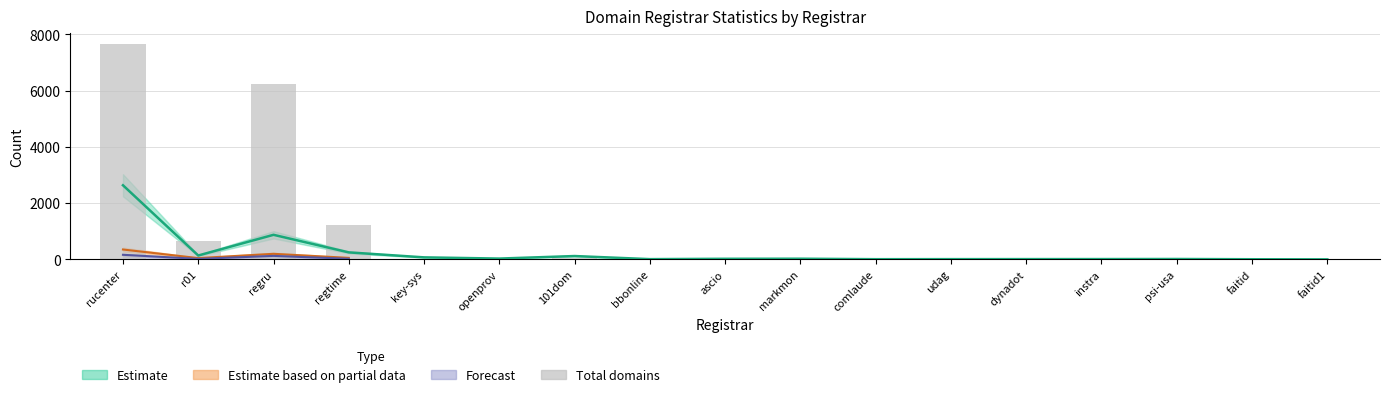

Reading right to left, extract all data points from this chart.

faitid1=23	faitid=1	psi-usa=0	instra=1	dynadot=12	udag=0	comlaude=1	markmon=54	ascio=4	bbonline=0	101dom=37	openprov=9	key-sys=4	regtime=1224	regru=6245	r01=642	rucenter=7658